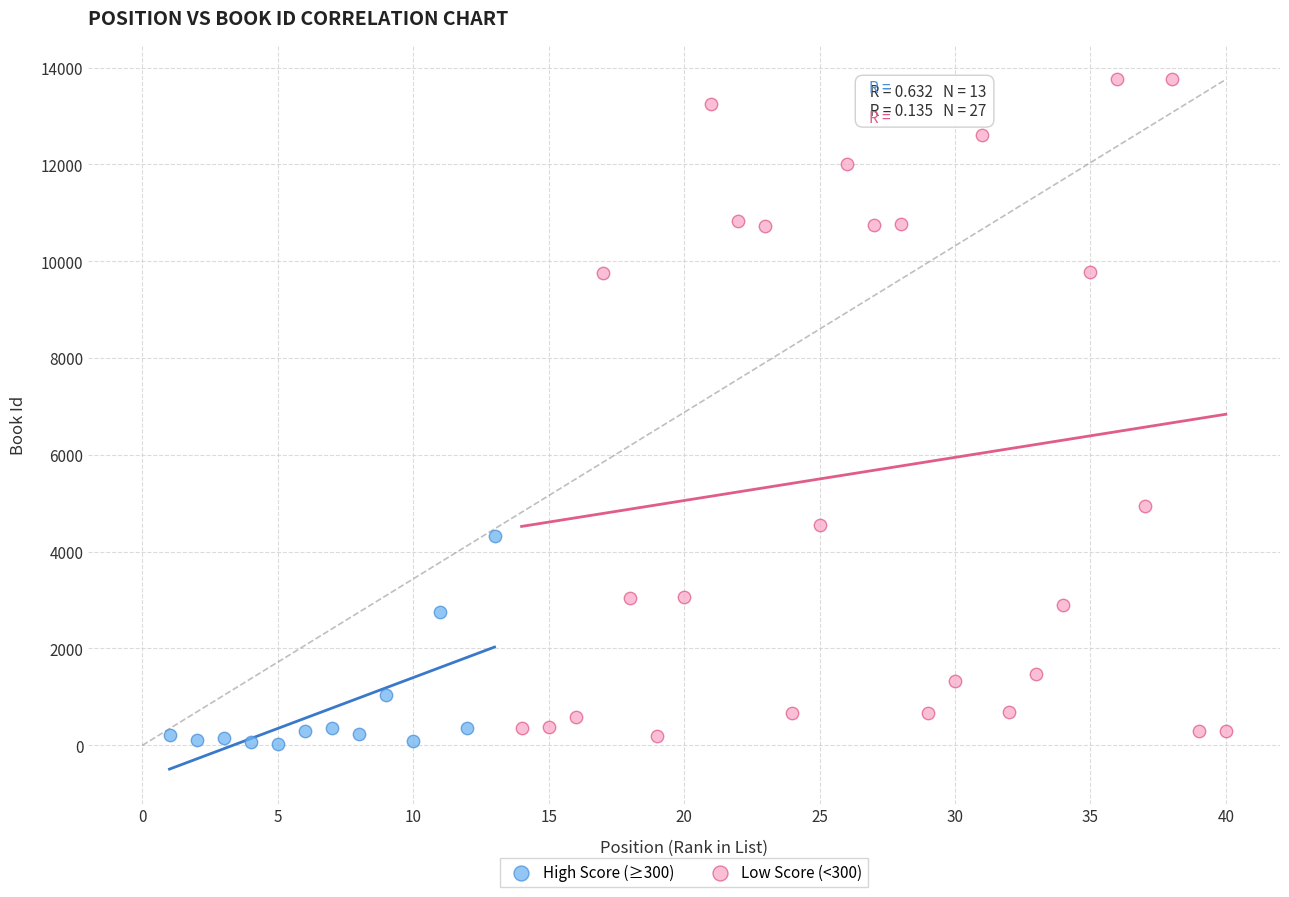

Which series has the widest spread of Y values?

Low Score (<300)